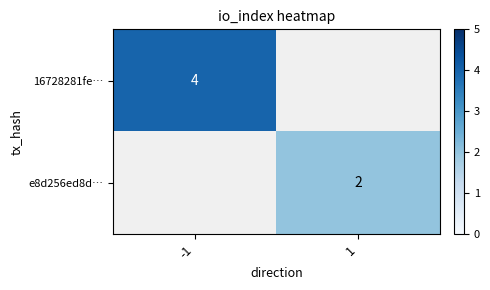

Which has a higher value, 1 or -1?

-1